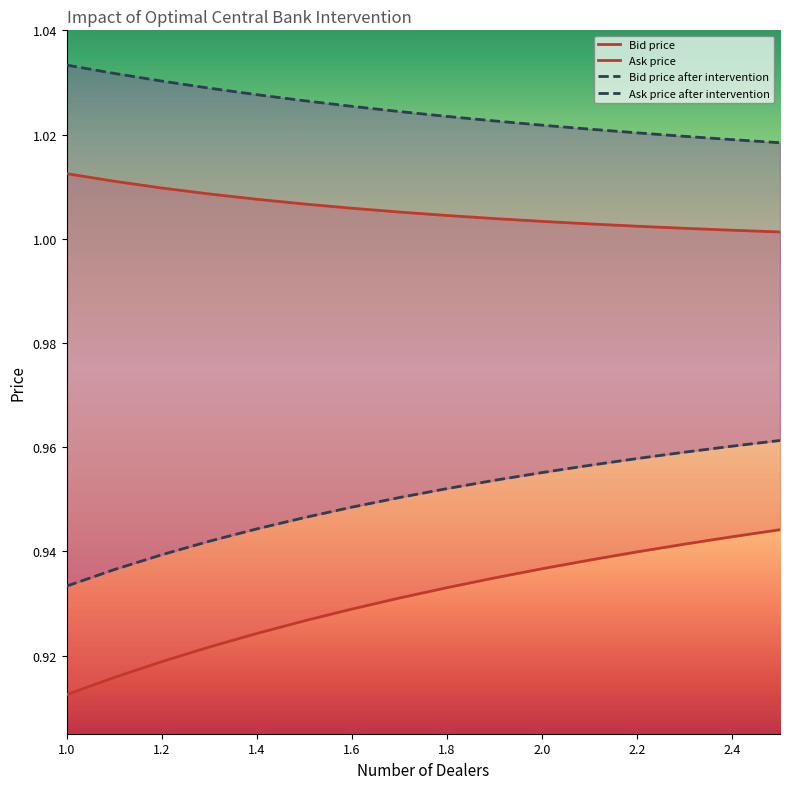

True or false: Ask price and Bid price cross at least once.

False